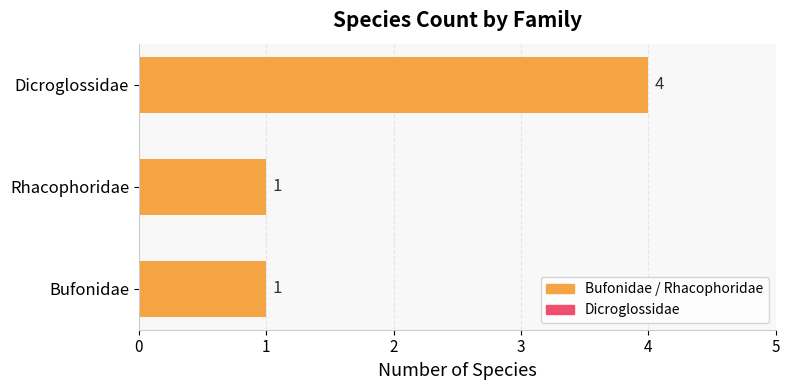

What is the sum of the values at Dicroglossidae and Rhacophoridae?

5